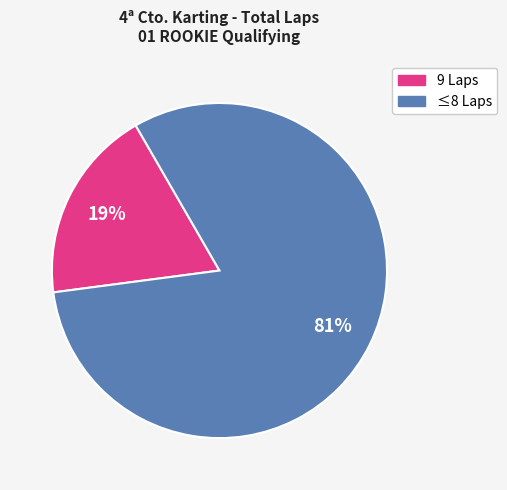

Is there a majority slice in this chart?

Yes